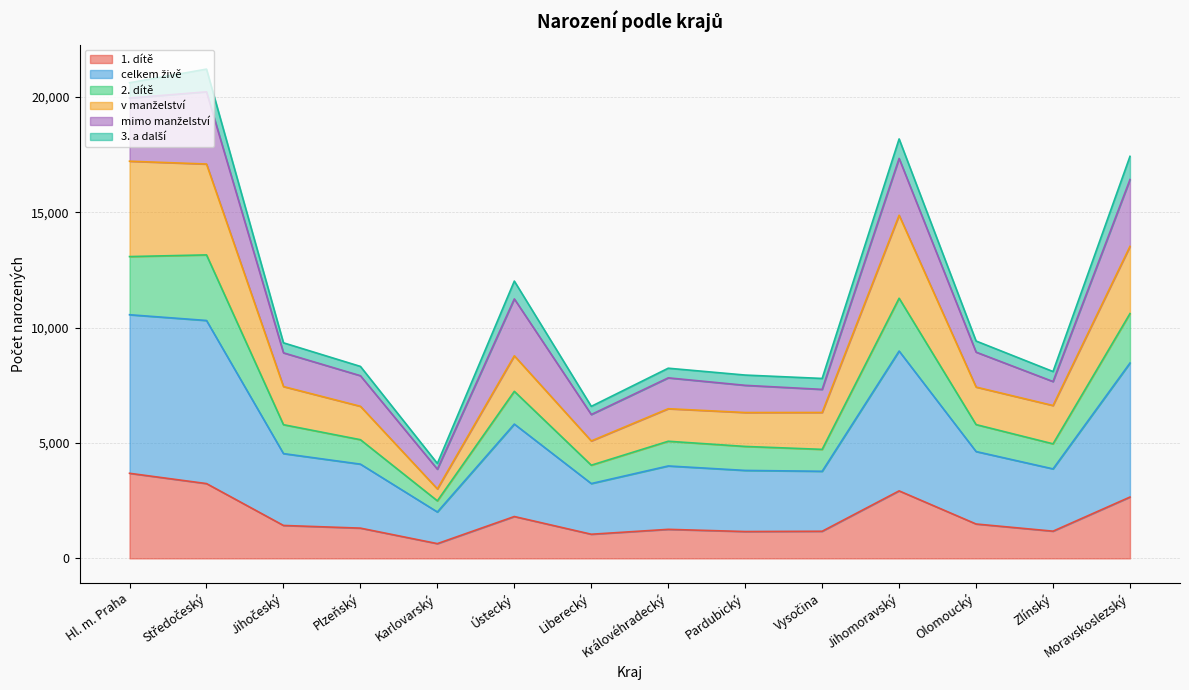

The 1. dítě series shows 4952 at Jihomoravský. True or false?

False